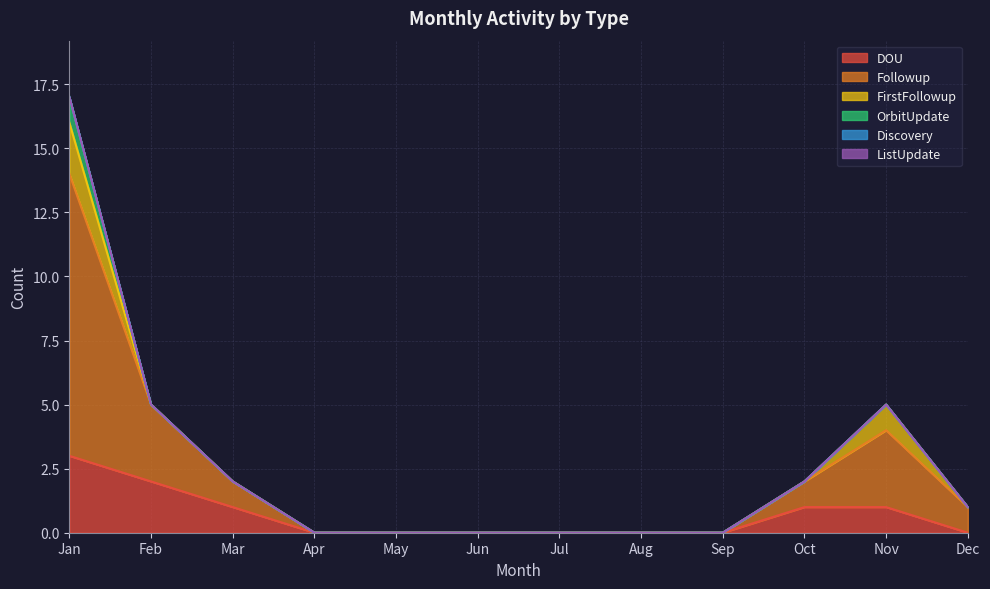

What is the difference between the maximum and minimum values in the DOU series?

3